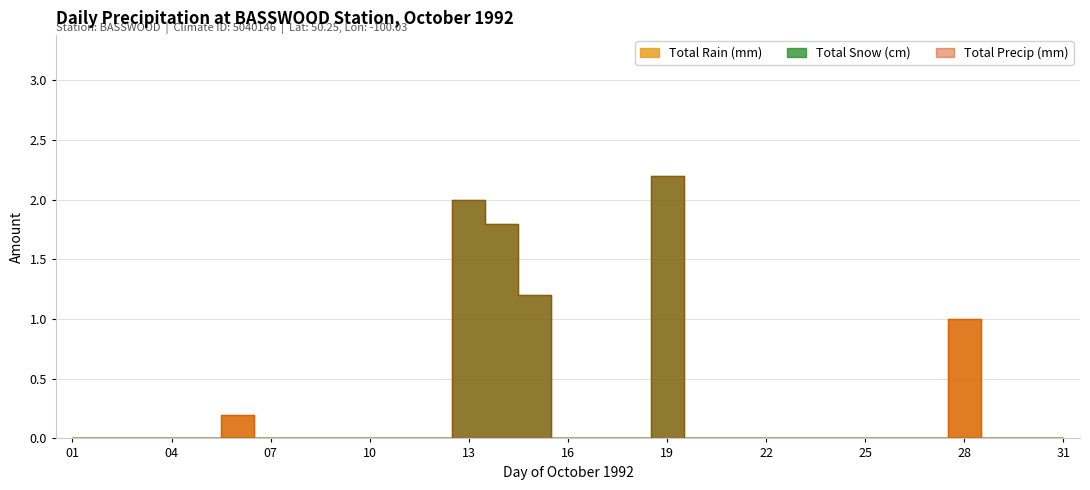

Which series changed the most between 21 and 23?

Total Rain (mm)